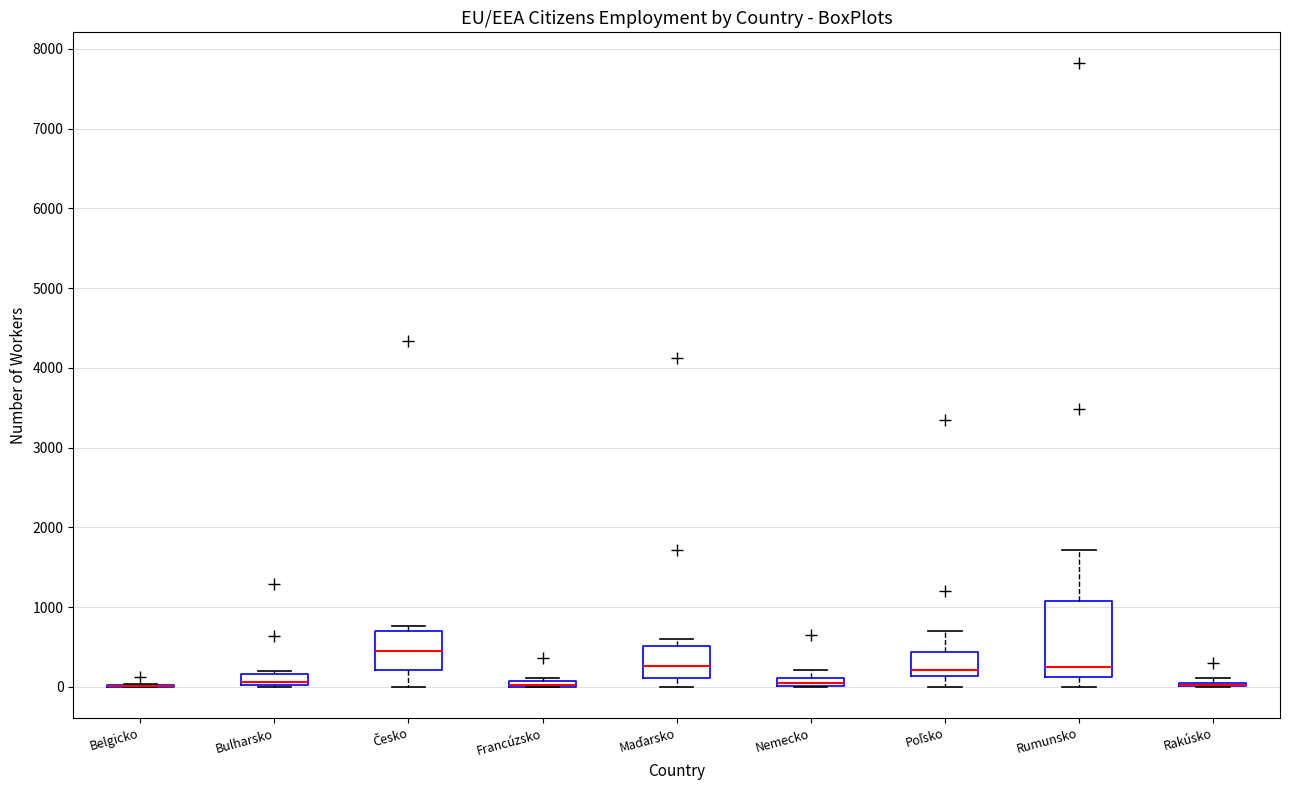

Where is the upper edge of the box for Bulharsko on the y-axis? The values are not printed on the chart, so give them approximately, as read against the axis.

200